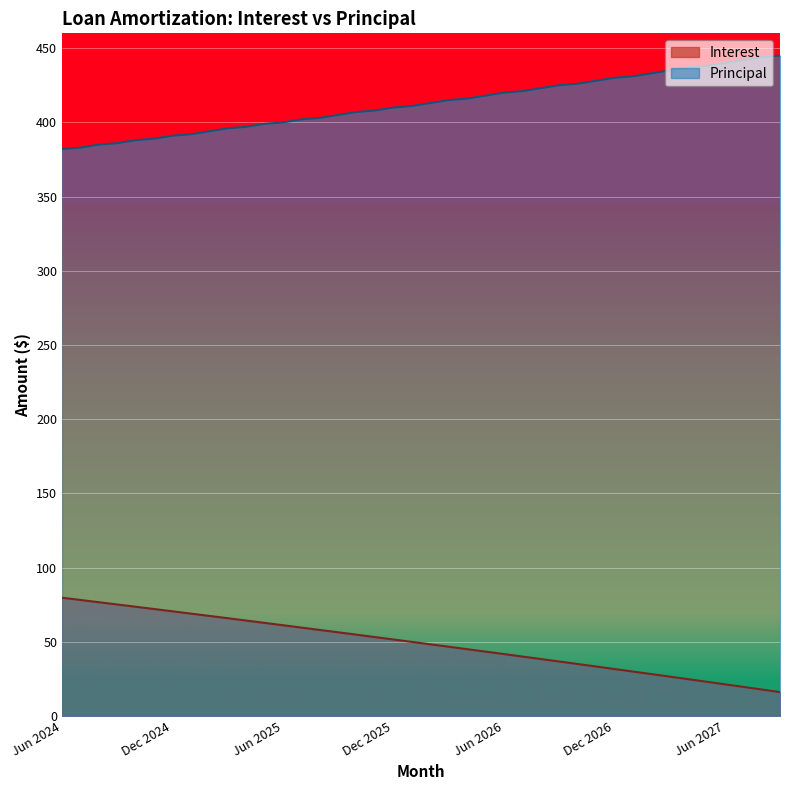

True or false: Interest has more than 2 interior local peaks.

False